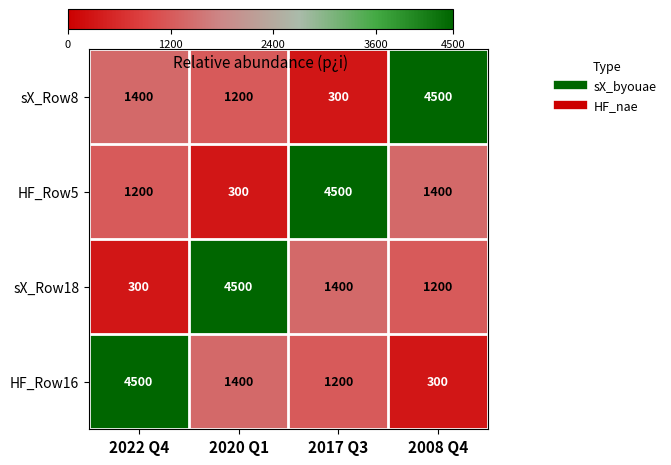

How many data points does each series have?

4